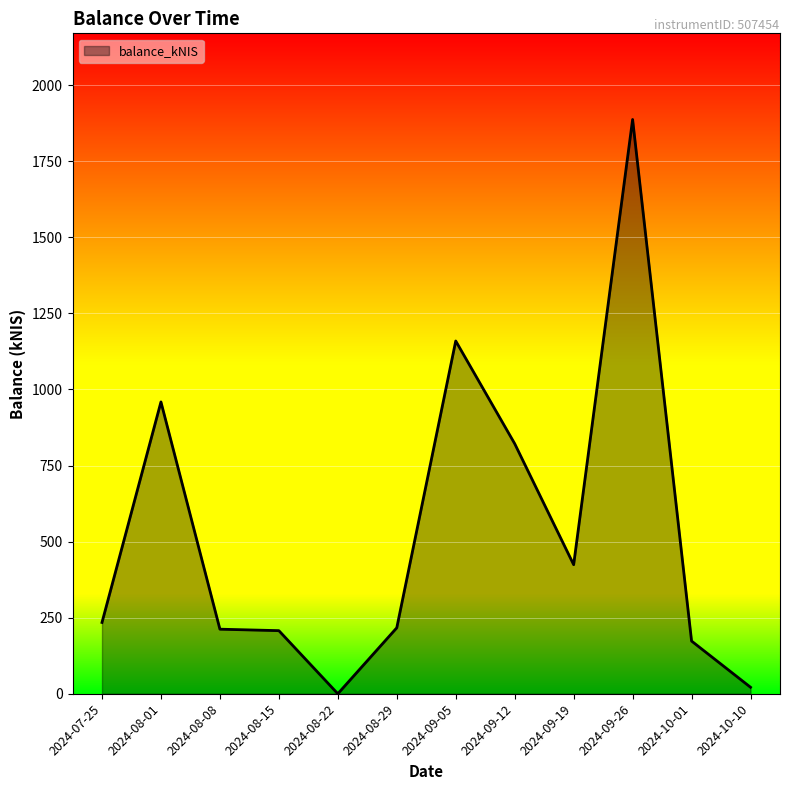

What is the greatest value displayed?

1887.1